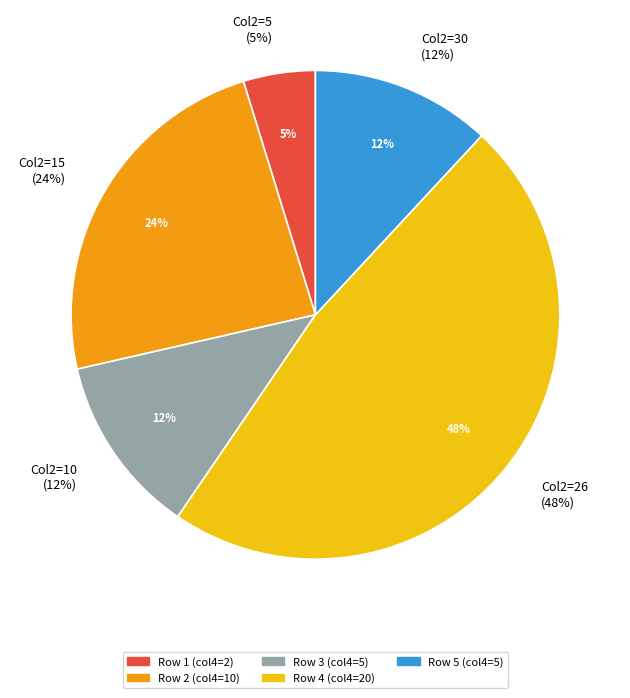

Does Value 5 represent more than half of the total?

No